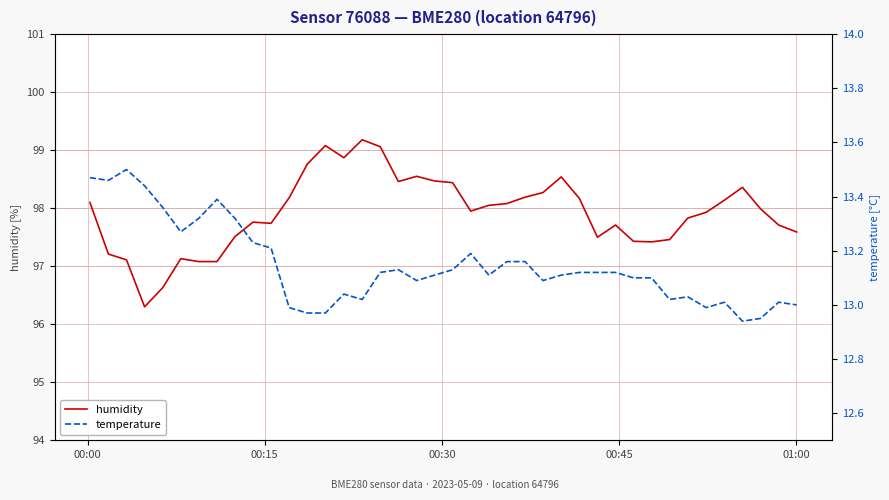

What is the lowest value of the humidity series?

96.3